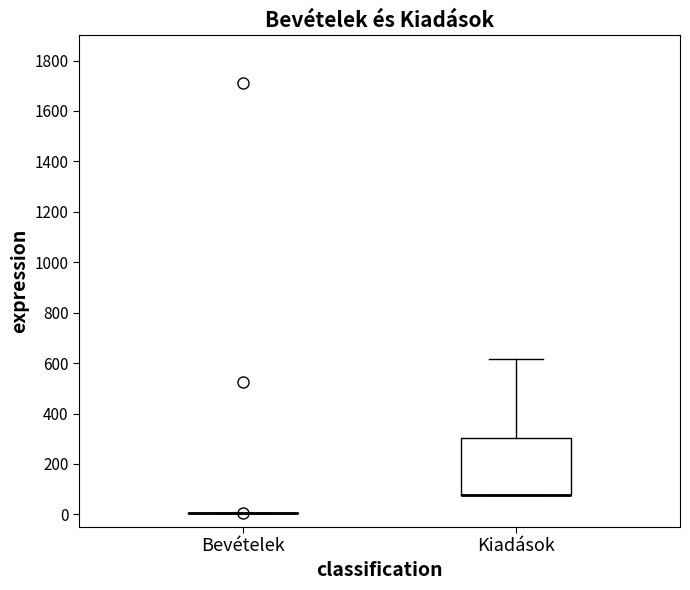

Reading left to right, read every box against the y-axis: the position of its median line, the range the box covers, and the ends of its whiskers. The values are not printed on the chart, so give them approximately, as read against the axis.

Bevételek: box collapsed to a line at 0, whiskers 0 to 0
Kiadások: median 80 (drawn on the box's lower edge), box 80 to 300, whiskers 80 to 620